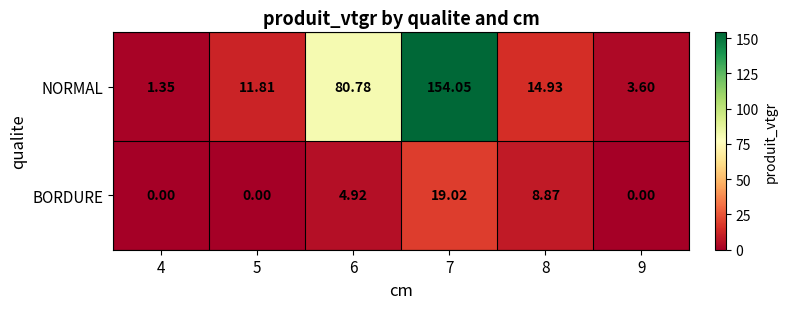

Which series changed the most between 7 and 9?

NORMAL